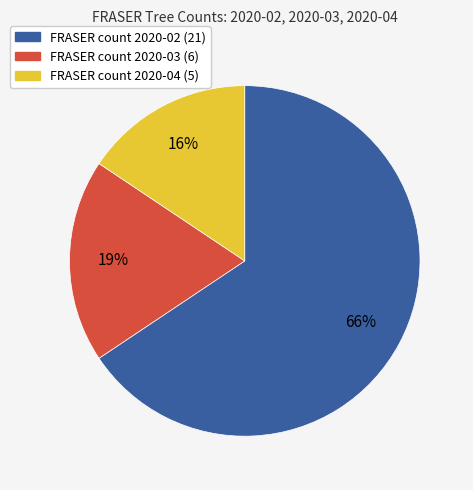

Is there a majority slice in this chart?

Yes